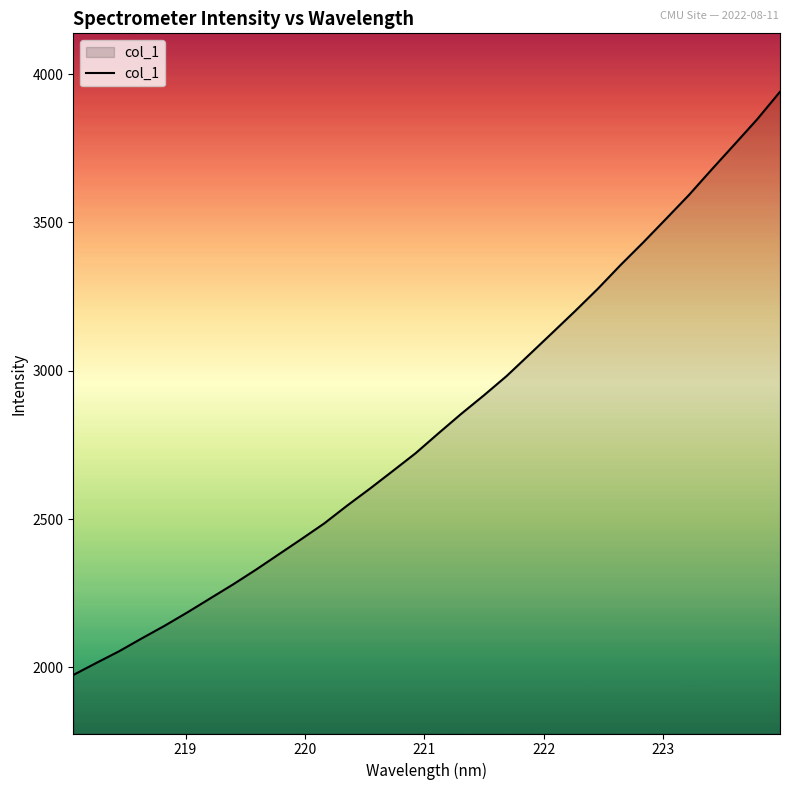

What is the greatest value displayed?

3940.8